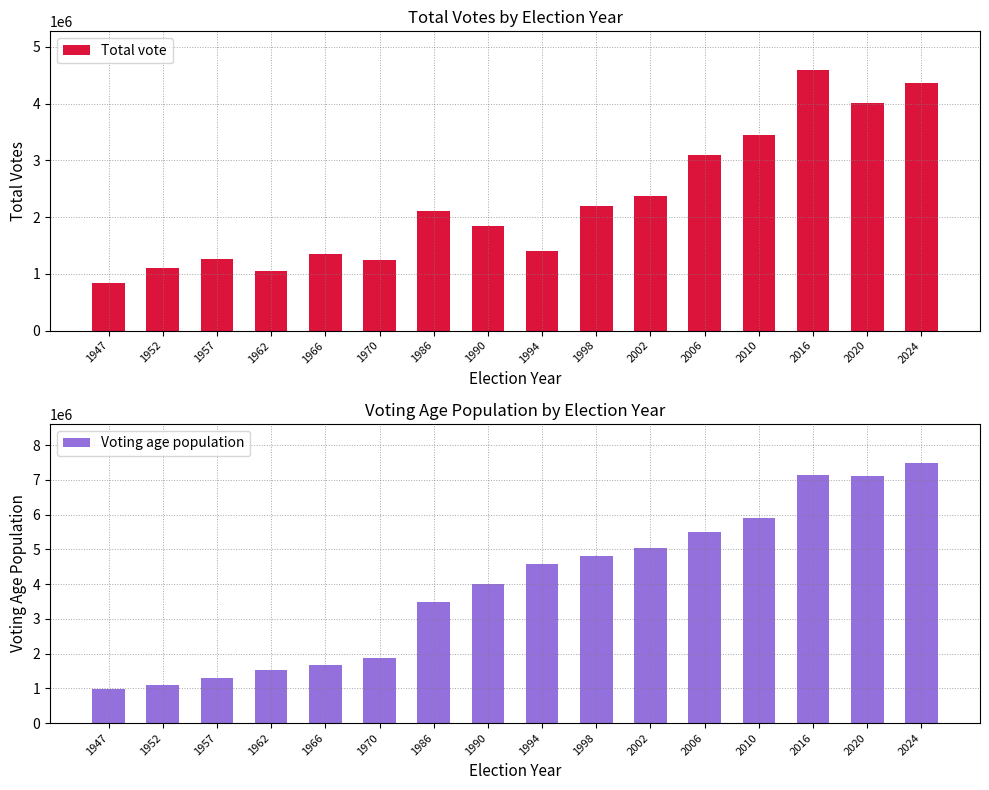

At 1998, list the series in order from smallest to largest.

Total vote, Voting age population